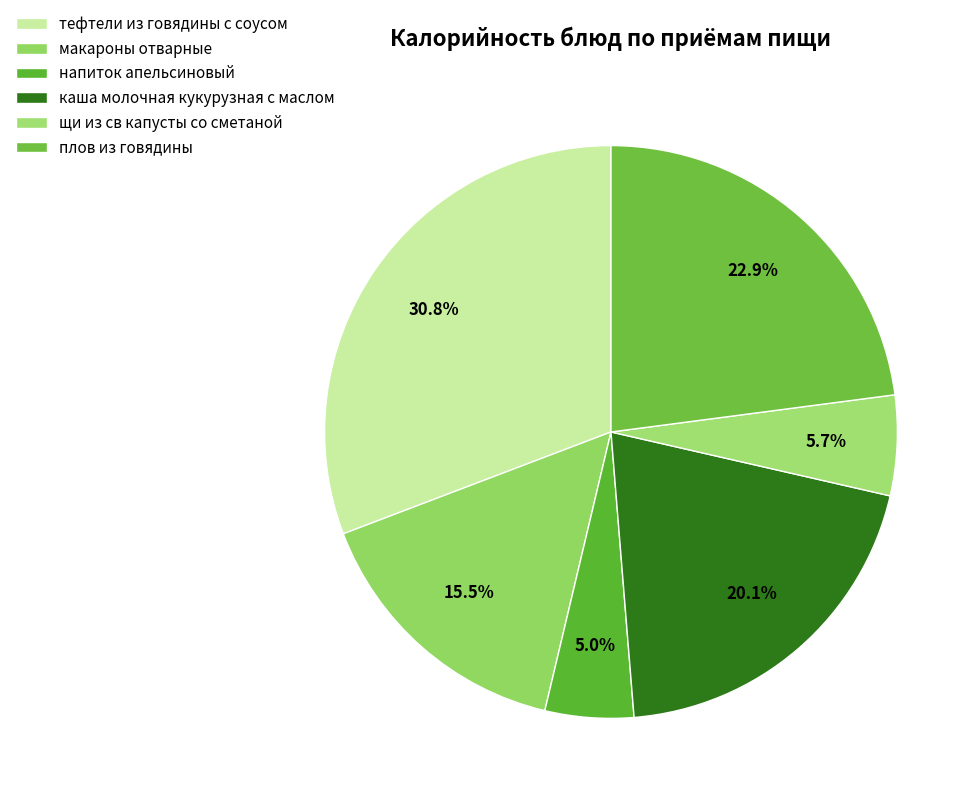

What is the largest slice in the pie chart?

тефтели из говядины с соусом